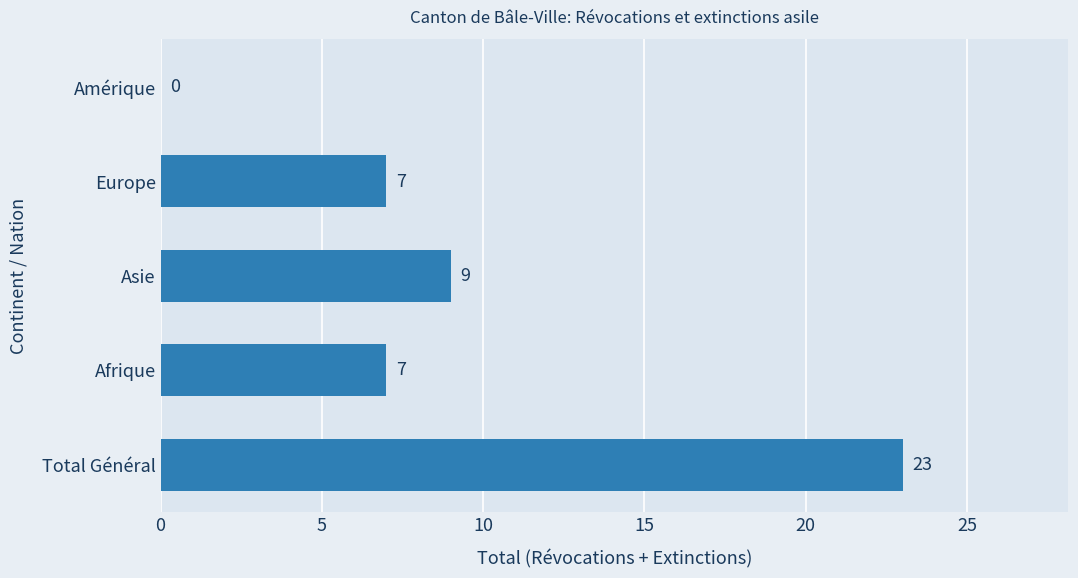

What is the sum of the values at Total Général and Asie?

32